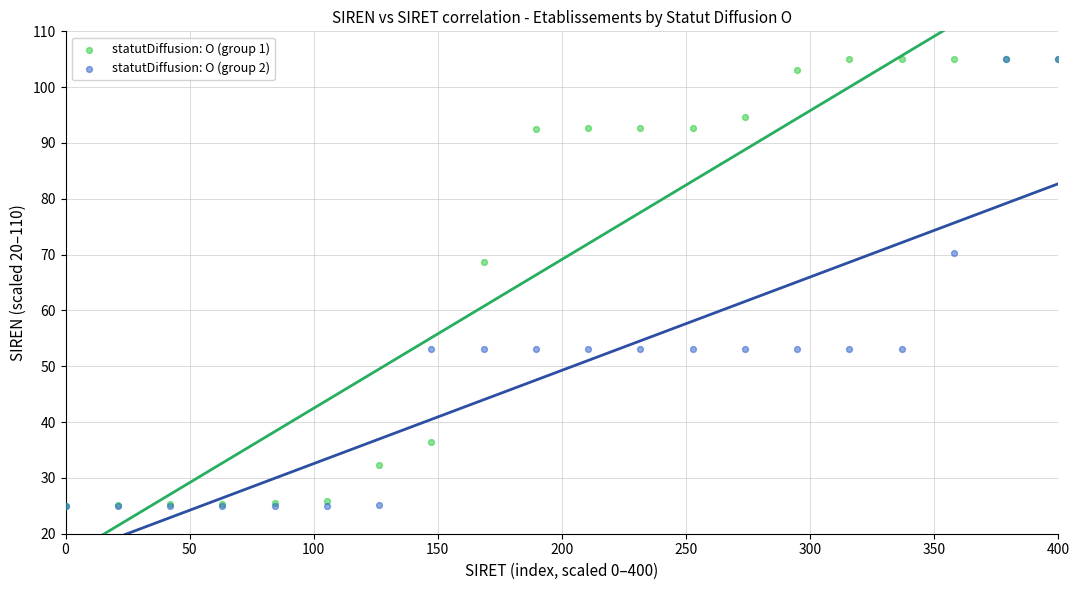

Across all series, what Y value is closest to 65?

68.7